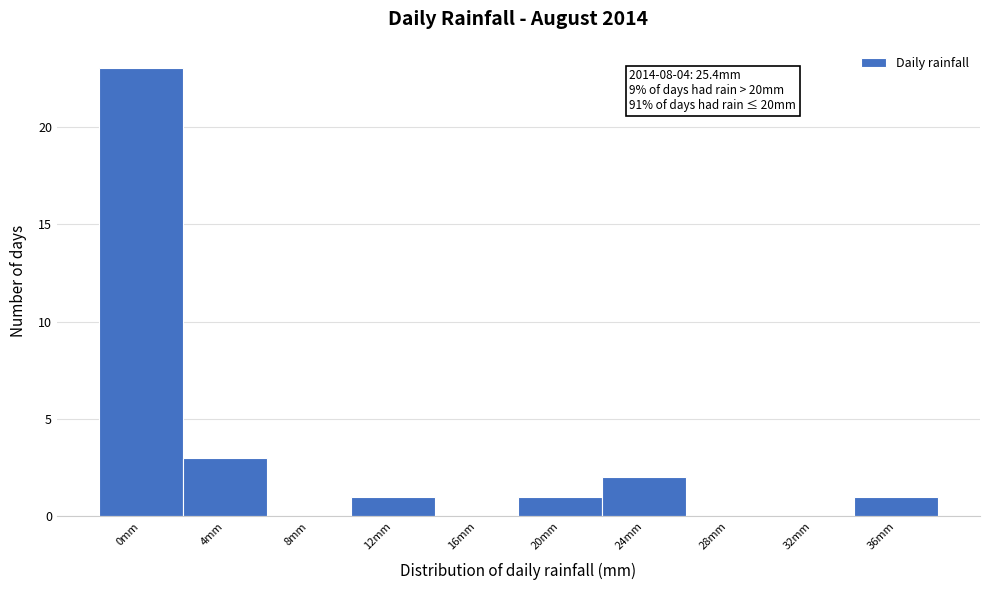

Reading right to left, extract all data points from this chart.

36mm=1	32mm=0	28mm=0	24mm=2	20mm=1	16mm=0	12mm=1	8mm=0	4mm=3	0mm=23